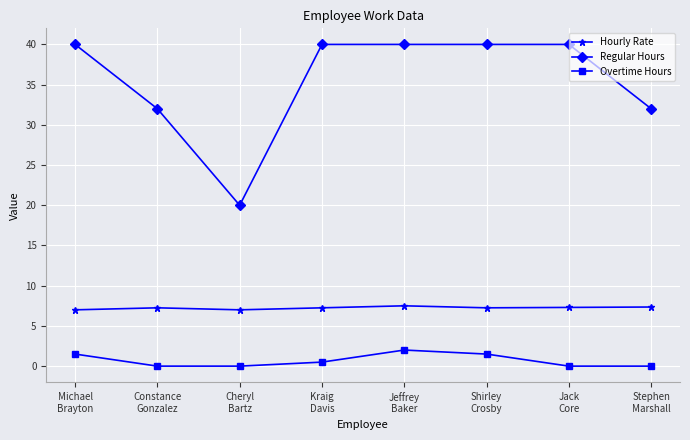

Does the chart display data point markers on the line(s)?

Yes